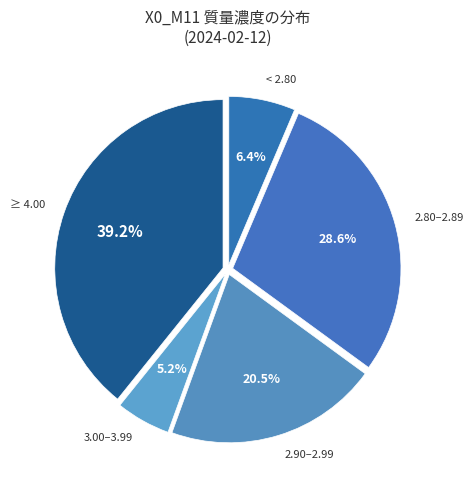

Is there any slice that represents more than half of the pie?

No